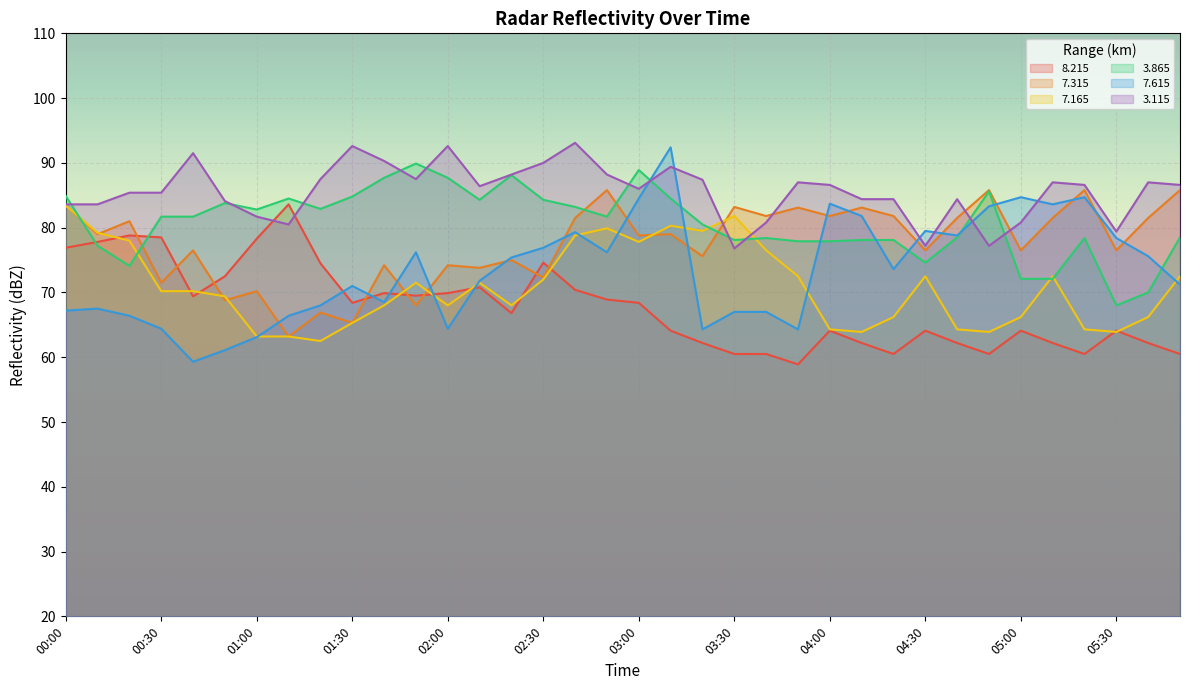

After their last crossing, which series has the higher values:   8.215 or   3.115?

  3.115